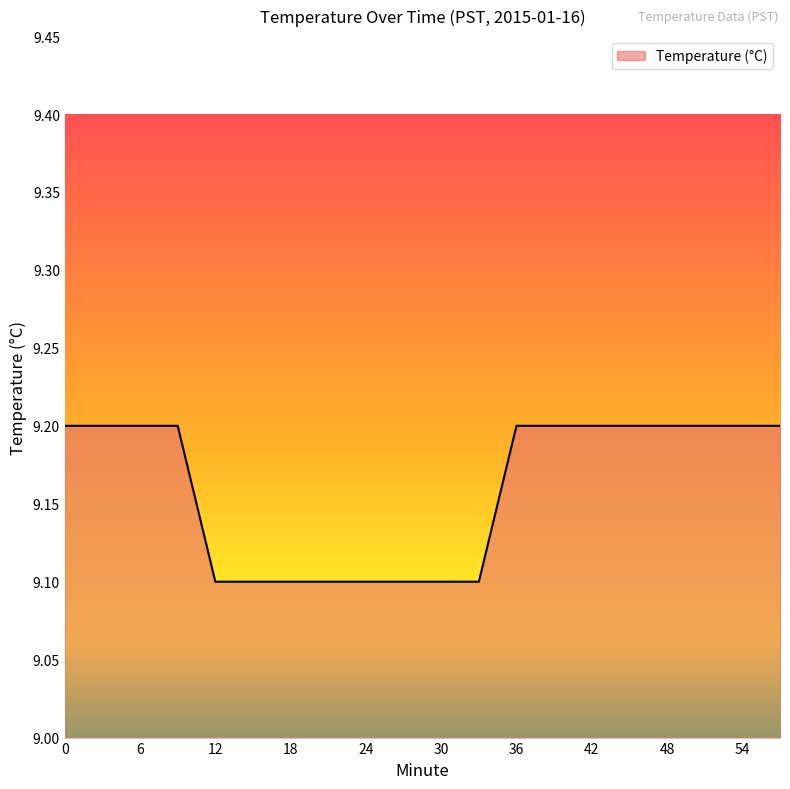

What is the maximum value shown in the chart?

9.2